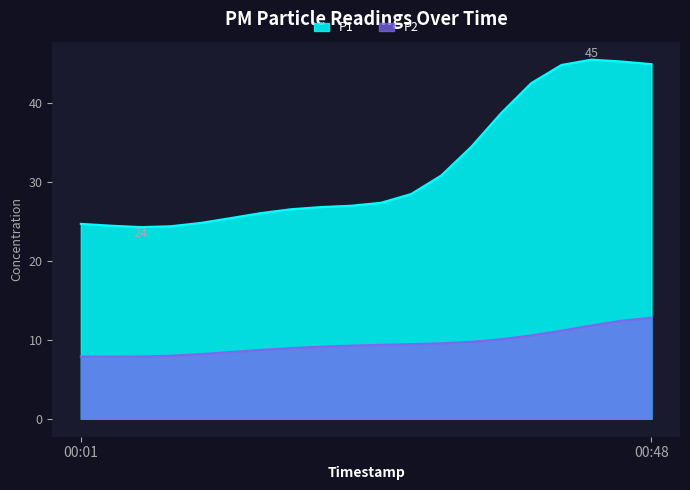

What is the difference between the maximum and minimum values in the P1 series?

21.2